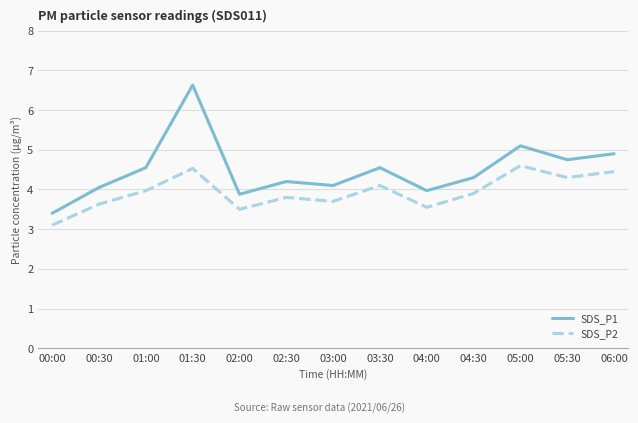

At which category is the sum across all series the highest?

01:30